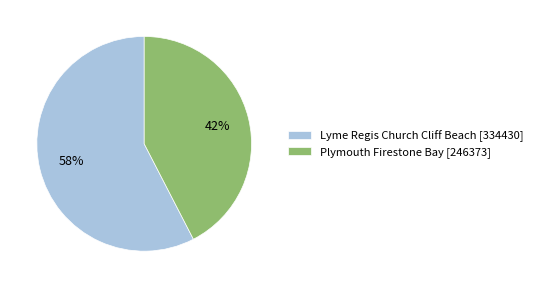

Is Lyme Regis Church Cliff Beach the majority of the pie?

Yes